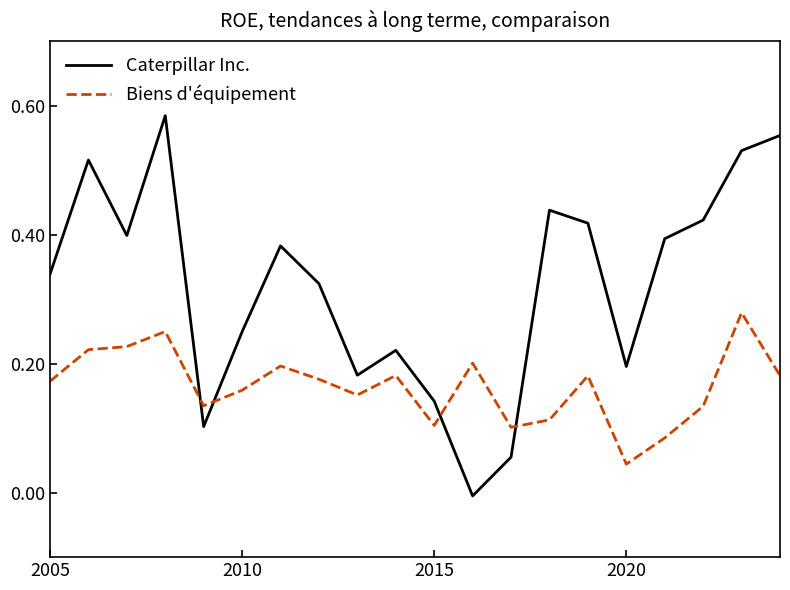

After their last crossing, which series has the higher values: Caterpillar Inc. or Biens d'équipement?

Caterpillar Inc.